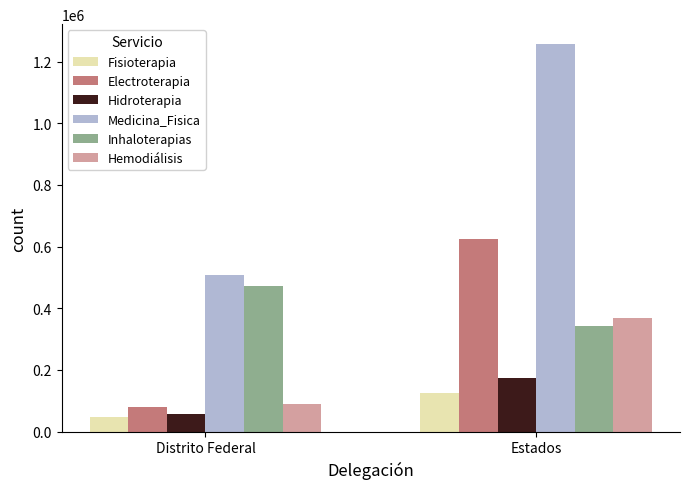

What is the label of the 2nd bar from the left?

Estados